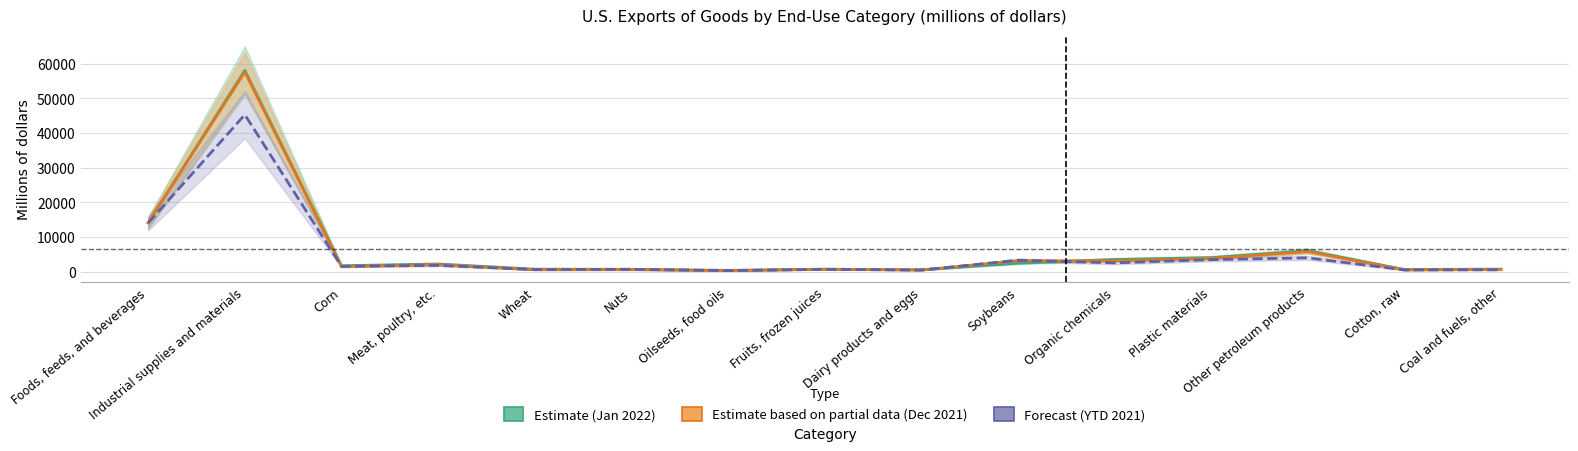

At which category does Forecast (YTD 2021) reach its first local valley?

Corn